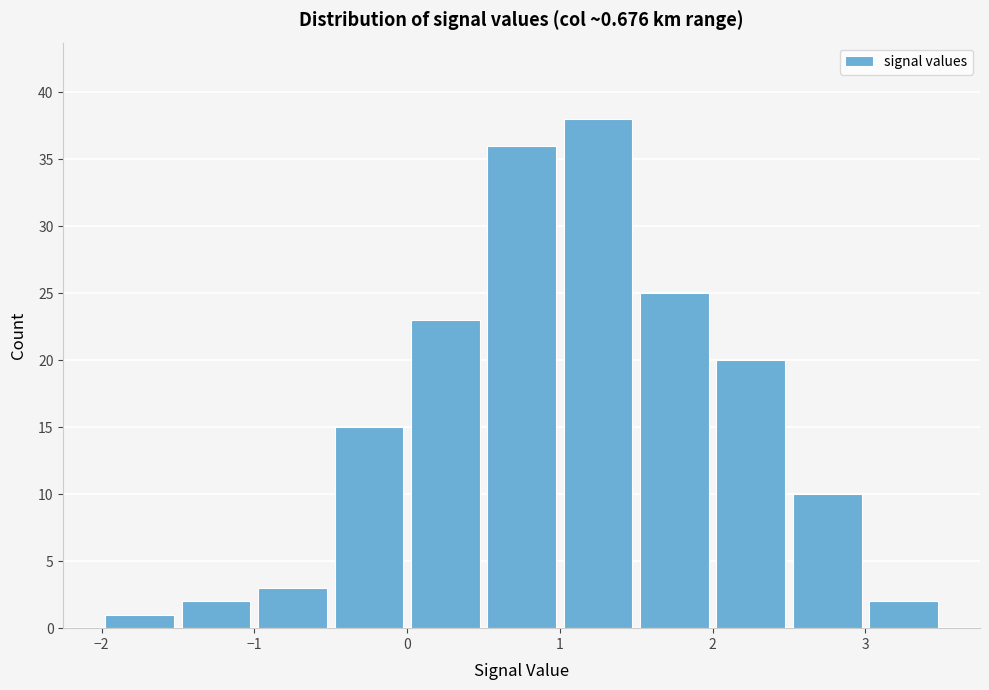

Which range on the x-axis has the tallest bar?

1.0 to 1.5